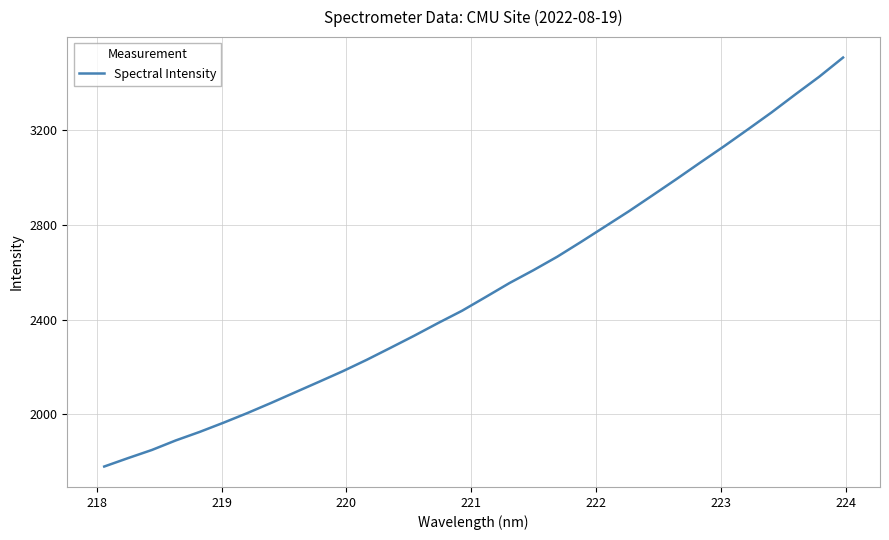

What is the maximum value shown in the chart?

3507.1